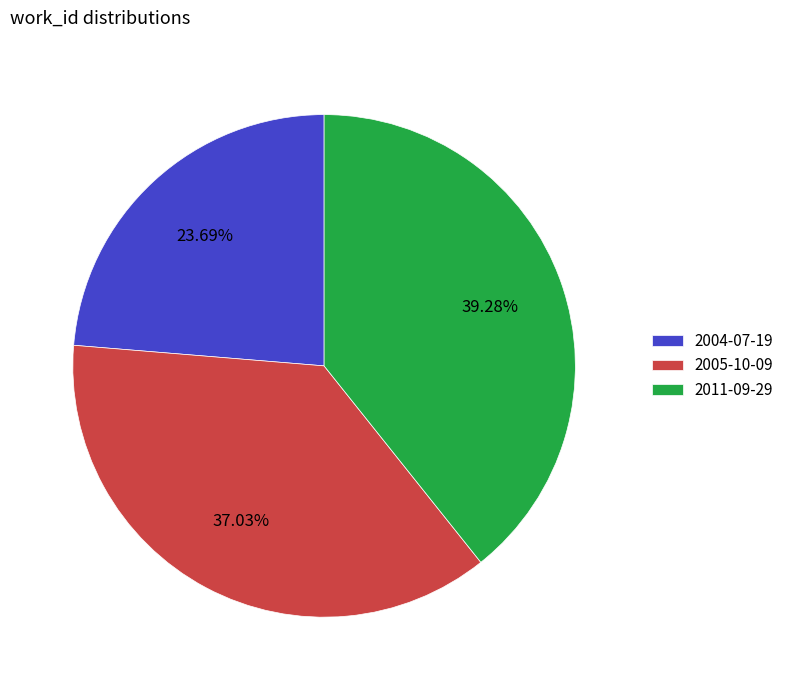

What percentage is the 2005-10-09 slice, to the nearest percent?

37%